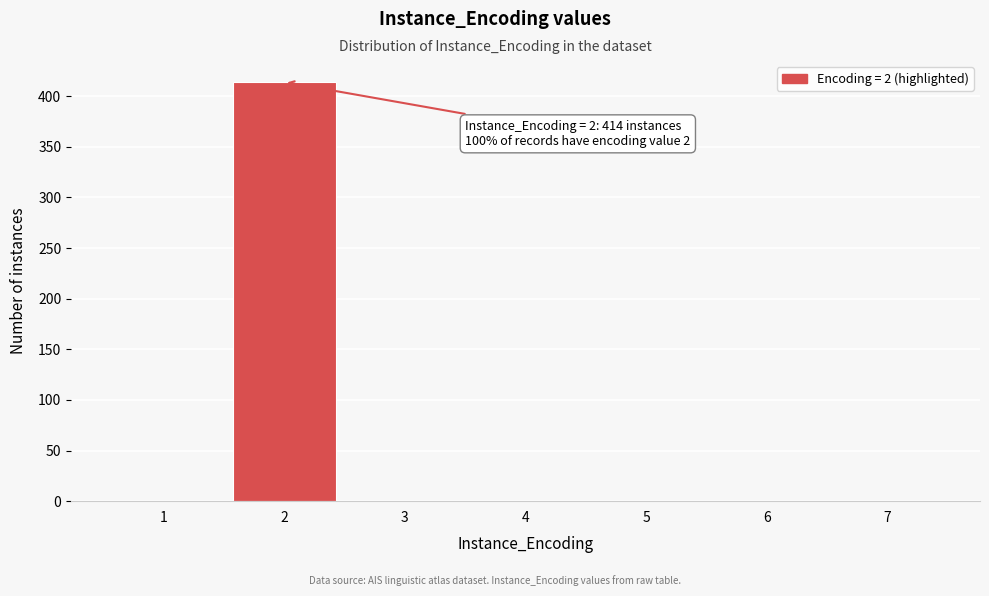

Reading left to right, transcribe all the data shown in this chart.

1=0	2=414	3=0	4=0	5=0	6=0	7=0